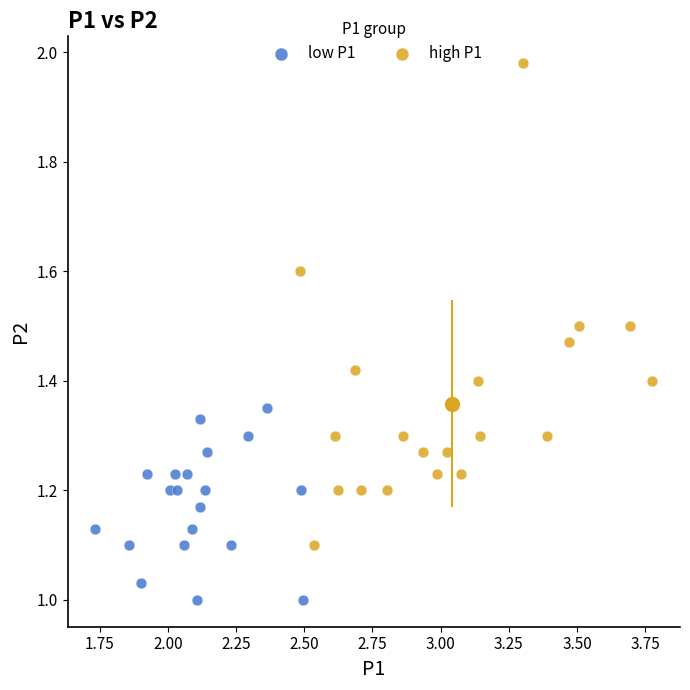

Which series reaches the maximum Y coordinate?

high P1